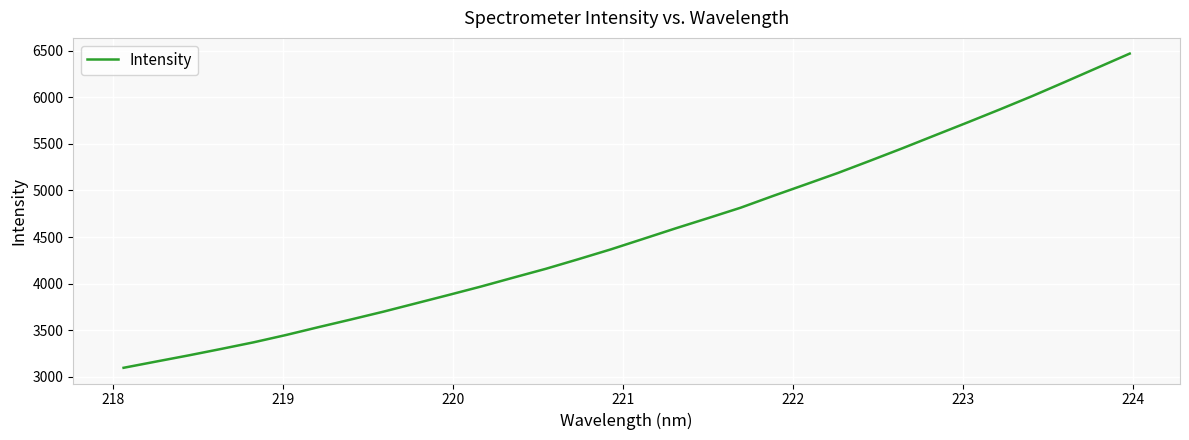

What is the greatest value displayed?

6469.1